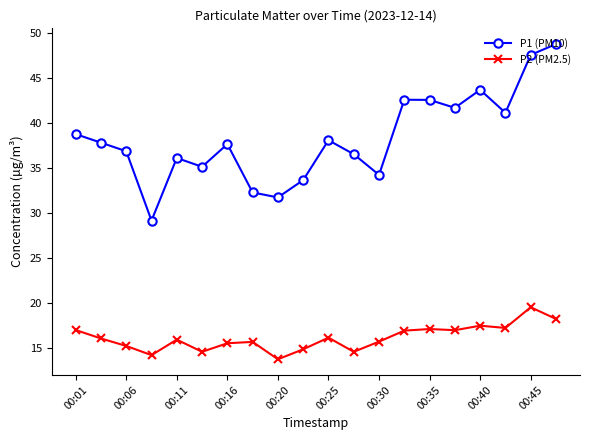

What is the maximum value shown in the chart?

48.8